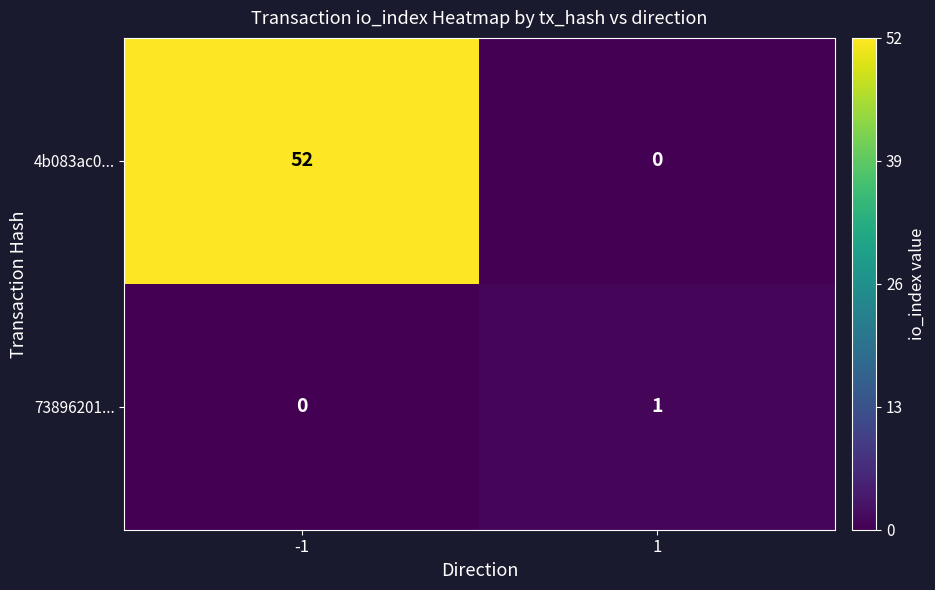

What is the difference between the highest and lowest values at -1?

52